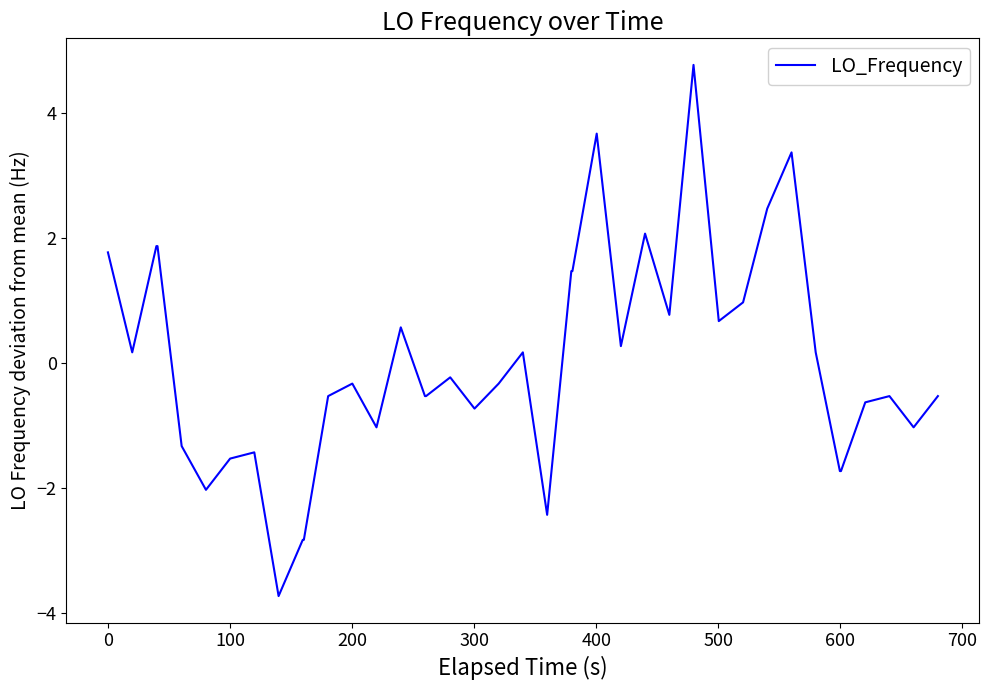

What is the greatest value displayed?

4.8